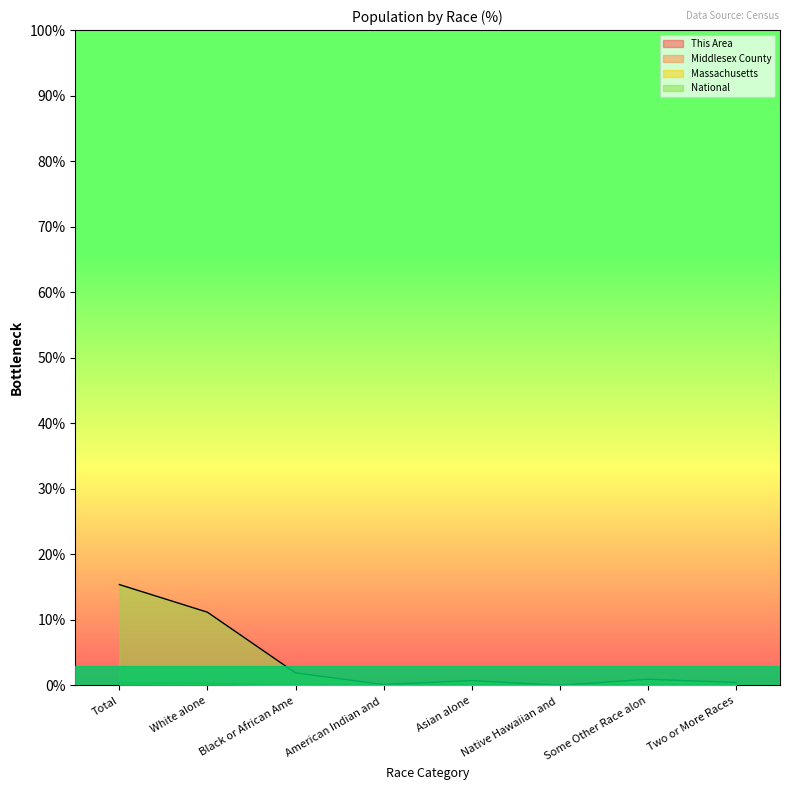

In Middlesex County, how many points are lower than both neighbors (excluding endpoints)?

2